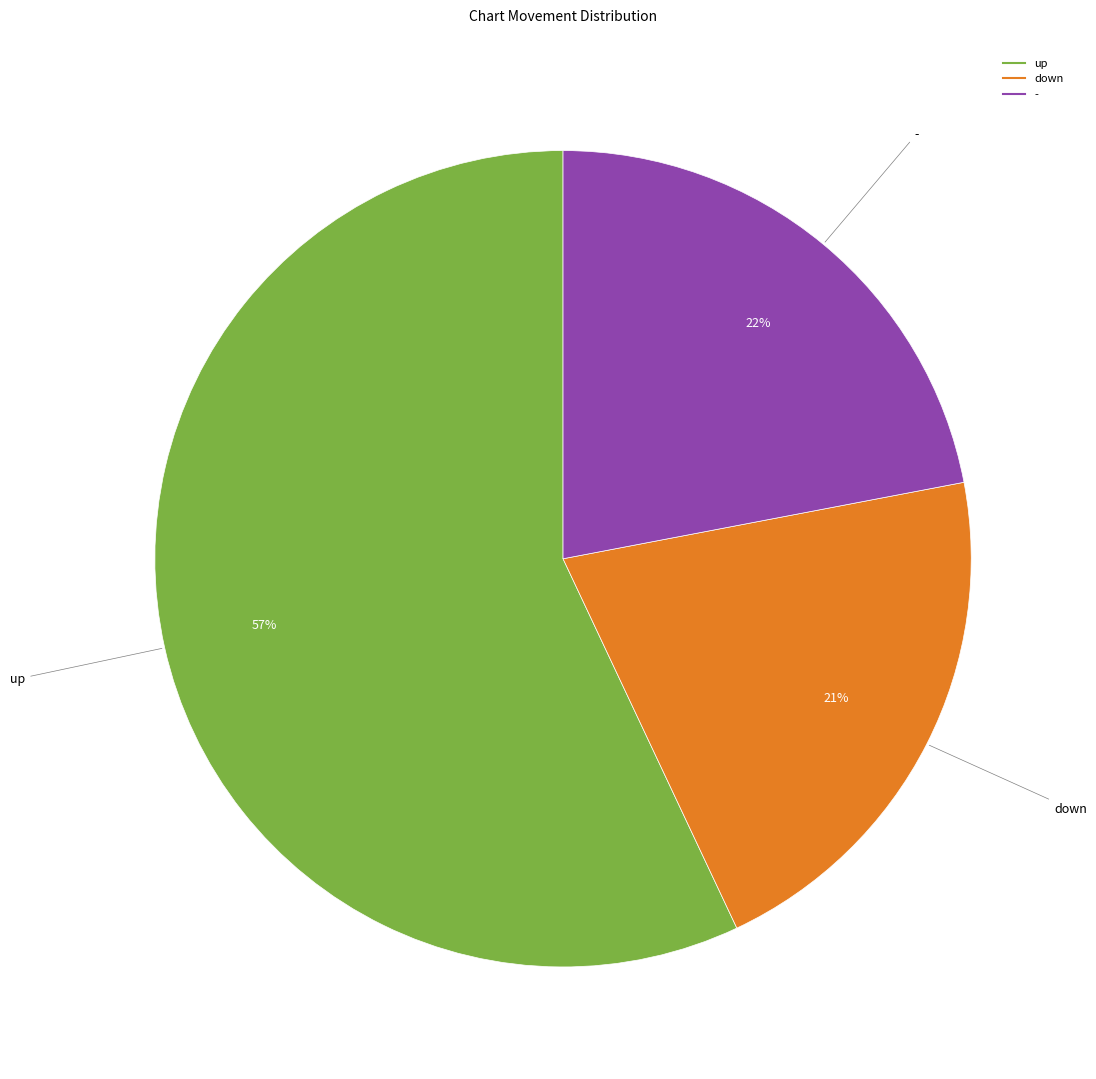

Is it true that up is 57% of the pie?

True